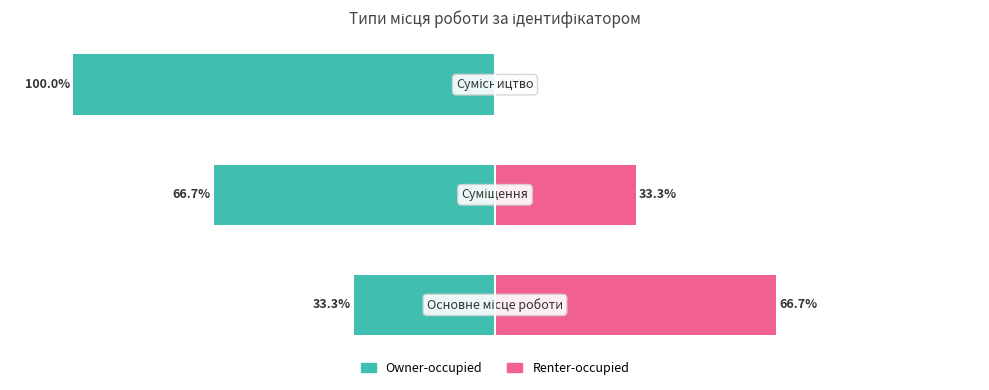

The value of Renter-occupied at 1 is 33.3. True or false?

True